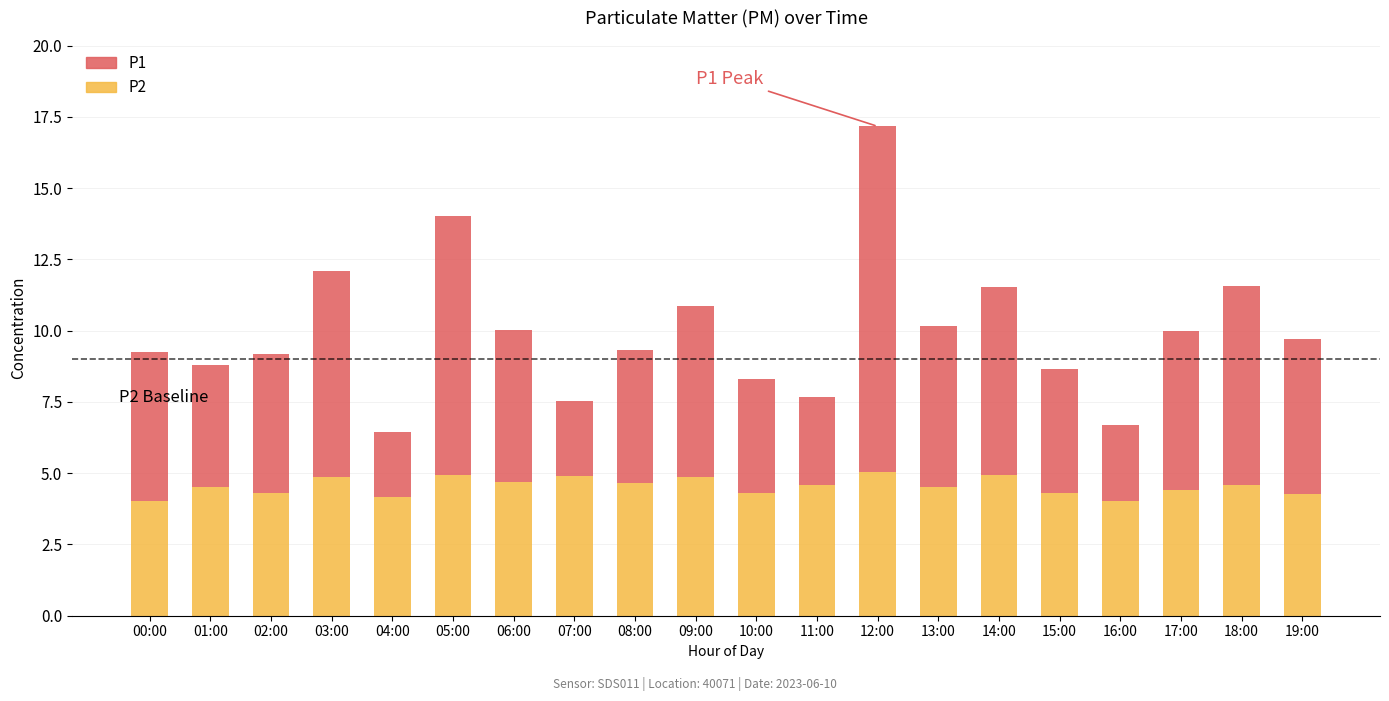

Is it true that P2 equals 6.2 at 18:00?

False